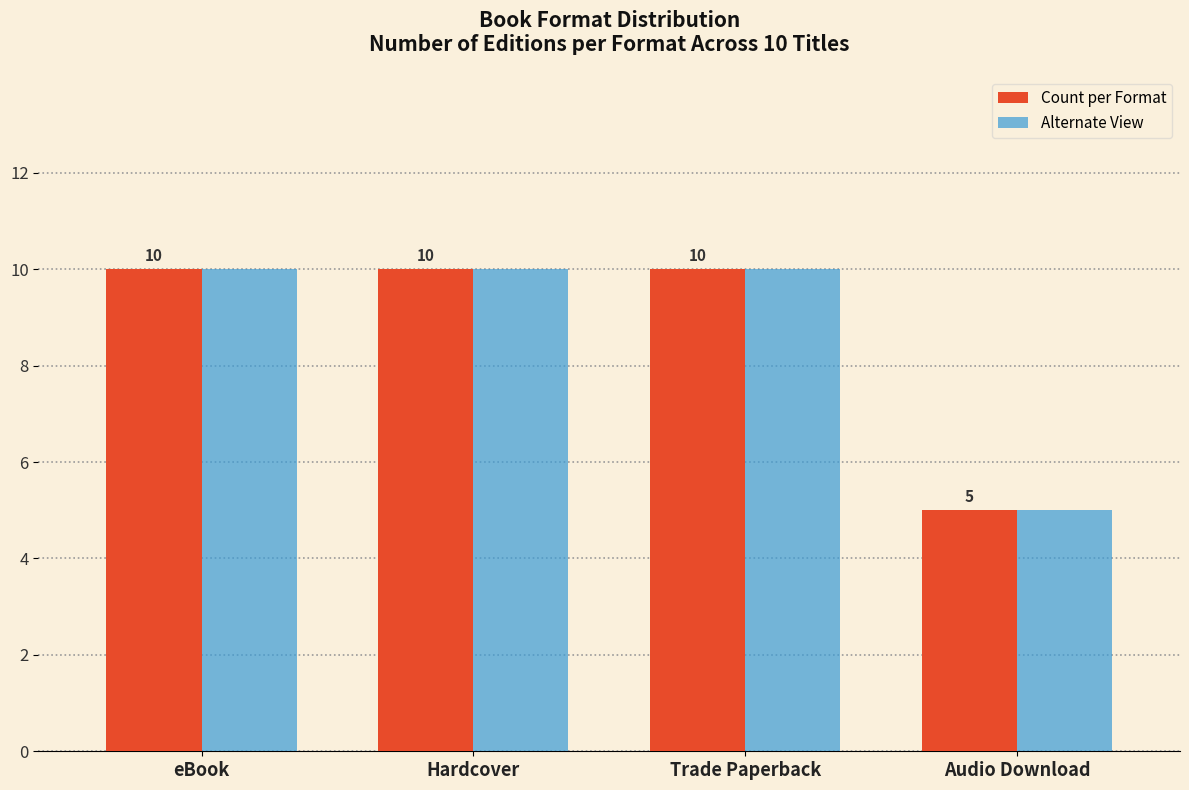

Read the Alternate View value at Audio Download.

5